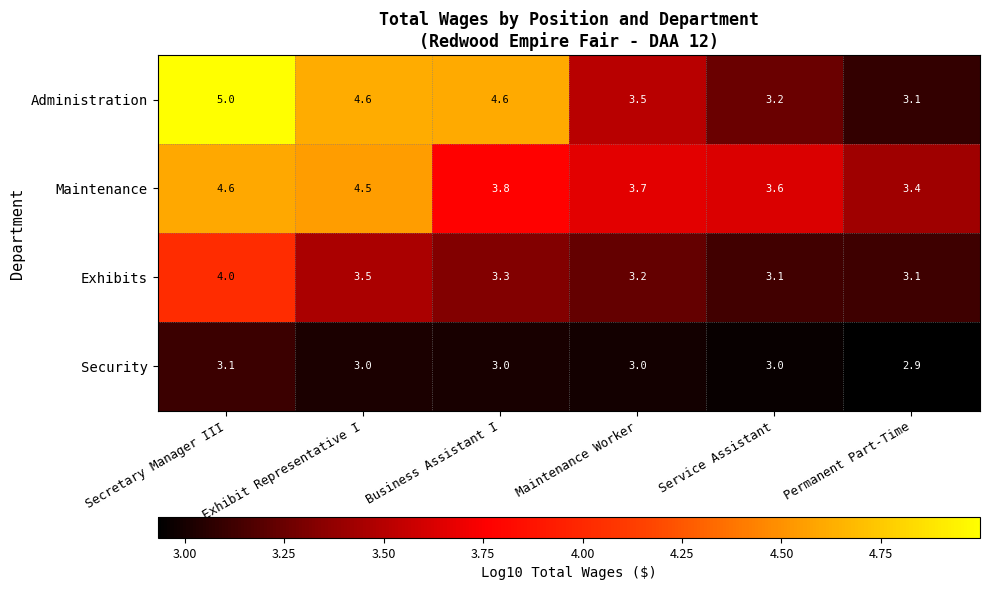

At how many categories does at least one series exceed 3?

6